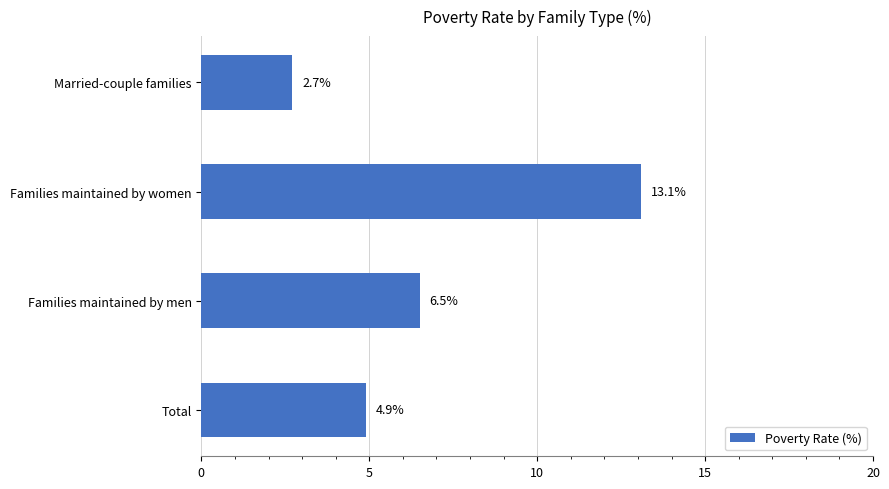

What is the greatest value displayed?

13.1